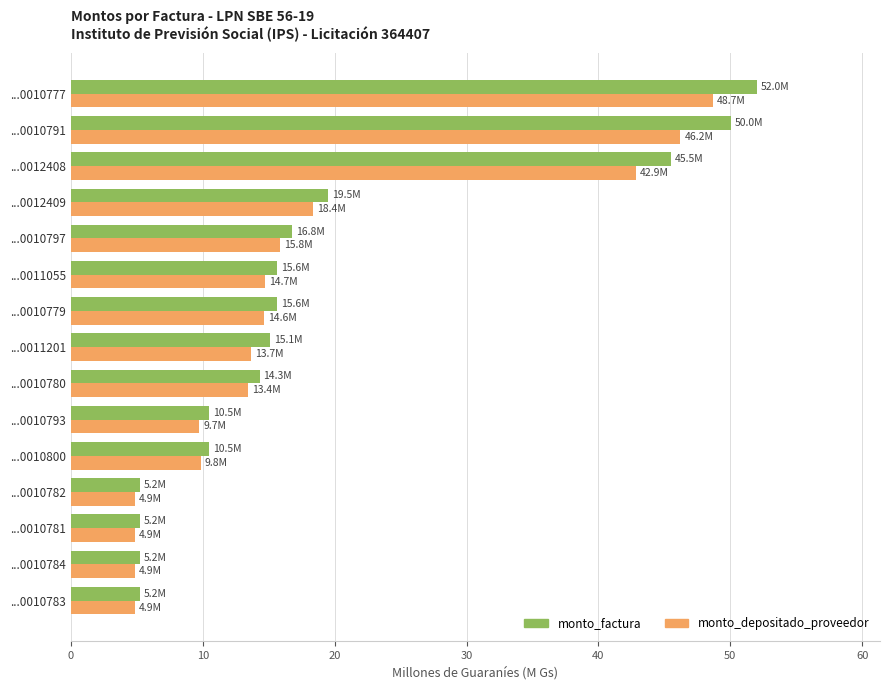

The monto_factura series shows 5.2 at ...0010781. True or false?

True